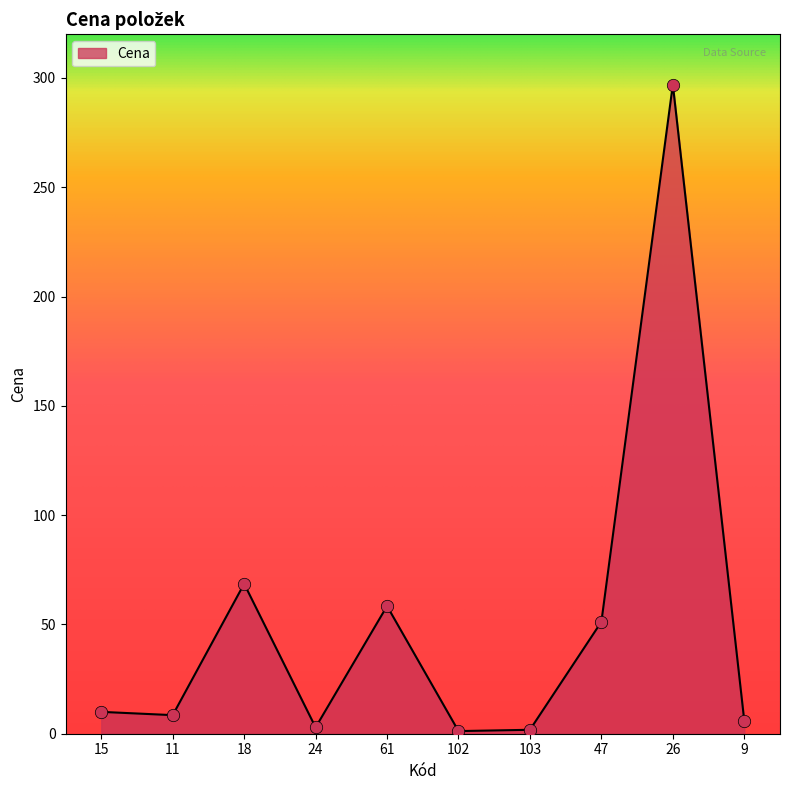

What is the change in value from 61 to 9?

-52.5